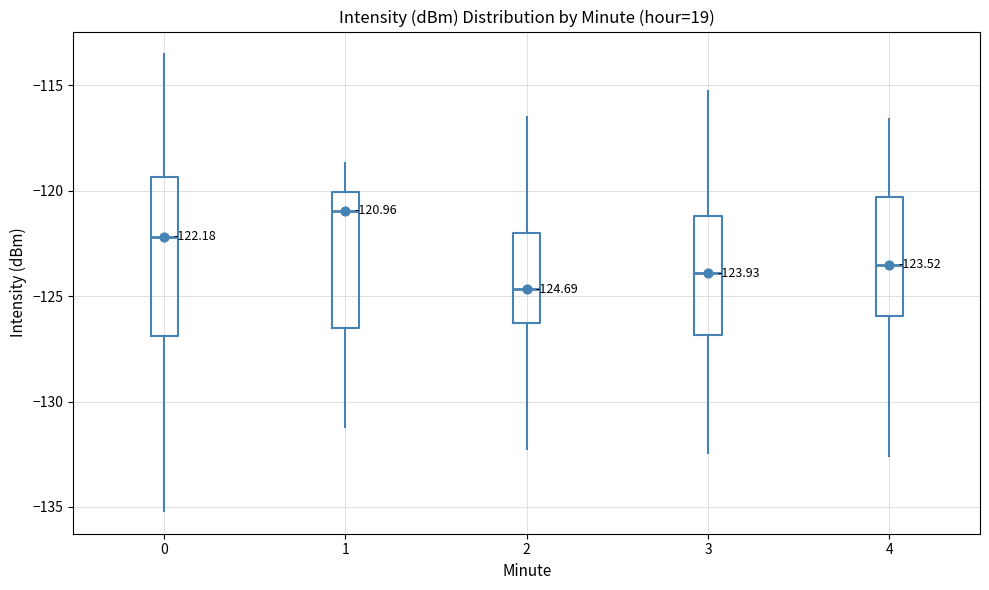

Comparing the boxes themselves (not the whiskers), which one is the tallest?

0